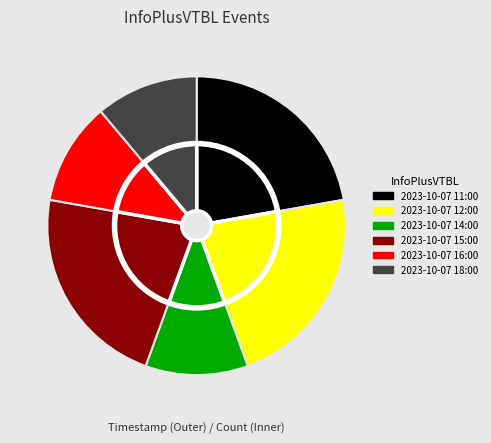

Which has a higher value, 2023-10-07 15:00 or 2023-10-07 11:00?

2023-10-07 15:00